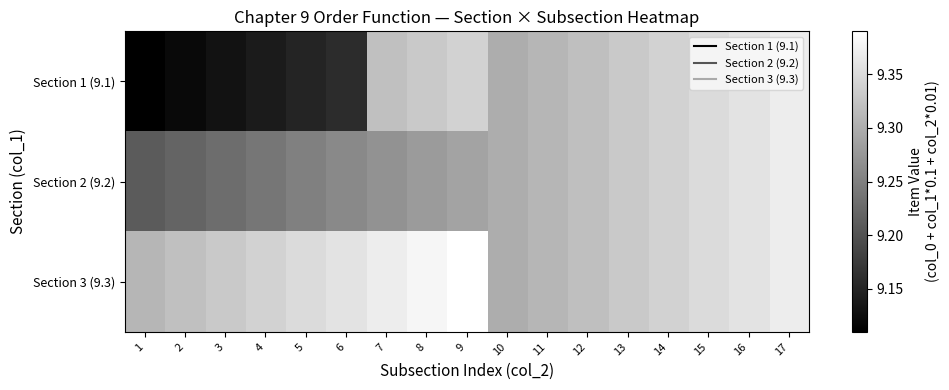

How many distinct data groups are displayed?

3